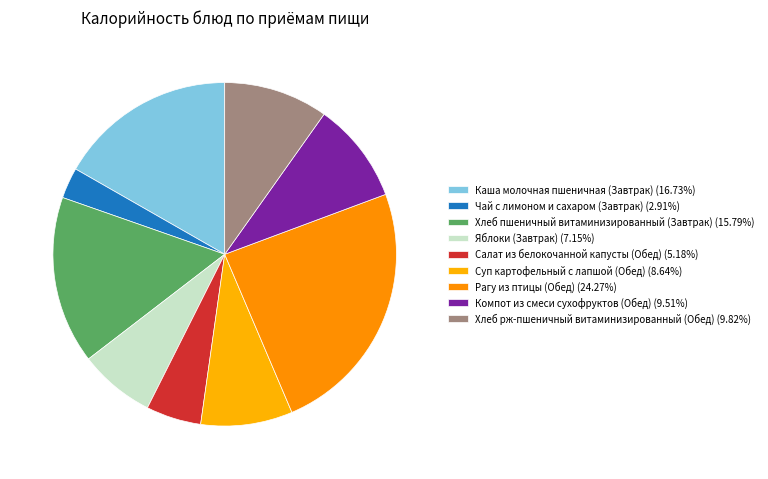

To the nearest percent, what is the difference between the largest and smallest slice percentages?

21%